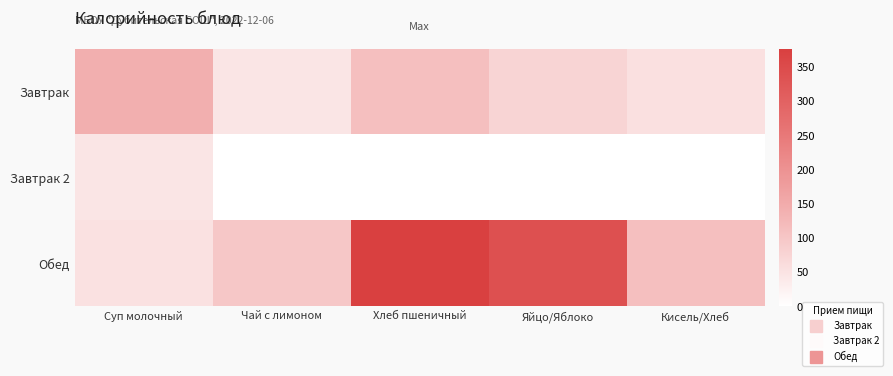

Which series has the widest spread of values?

Обед